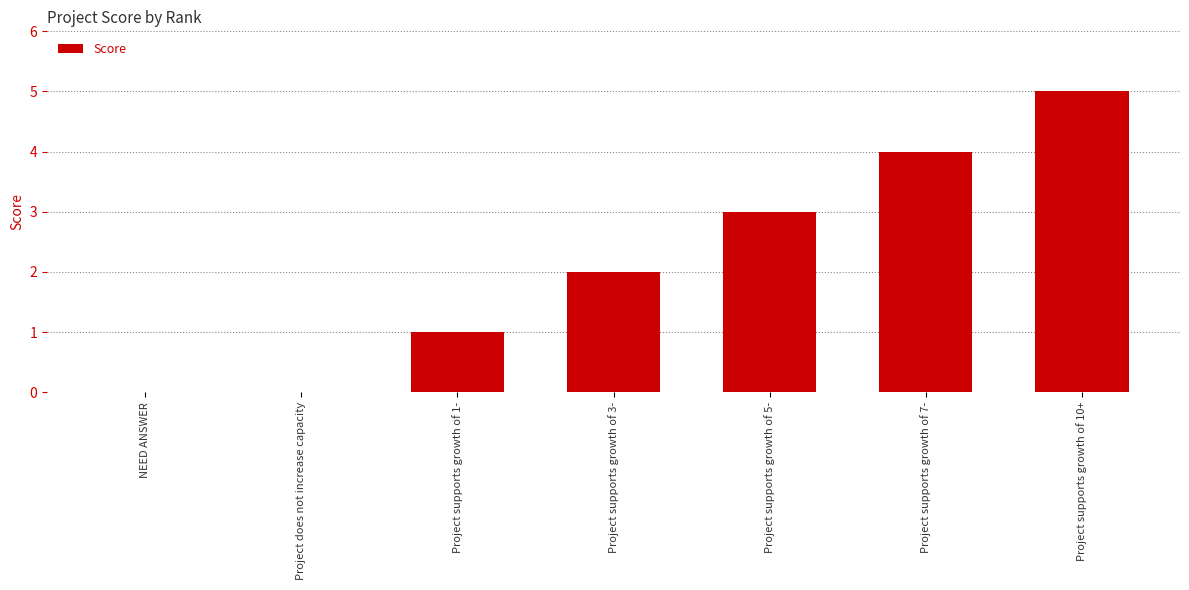

What is the approximate value at Project supports growth of 5-?

3